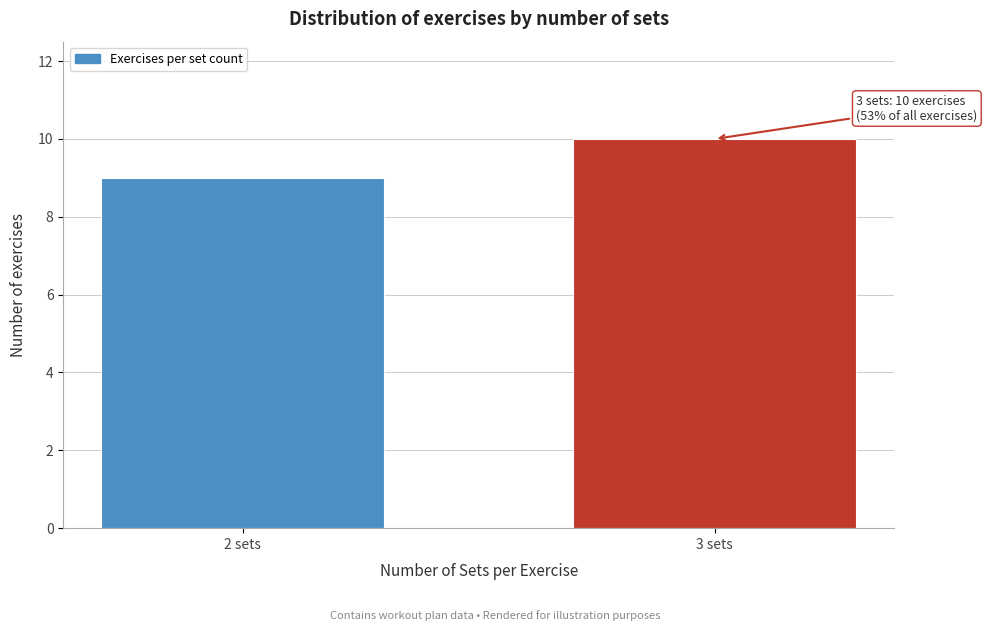

Reading right to left, what are all the values shown in this chart?

3 sets=10	2 sets=9